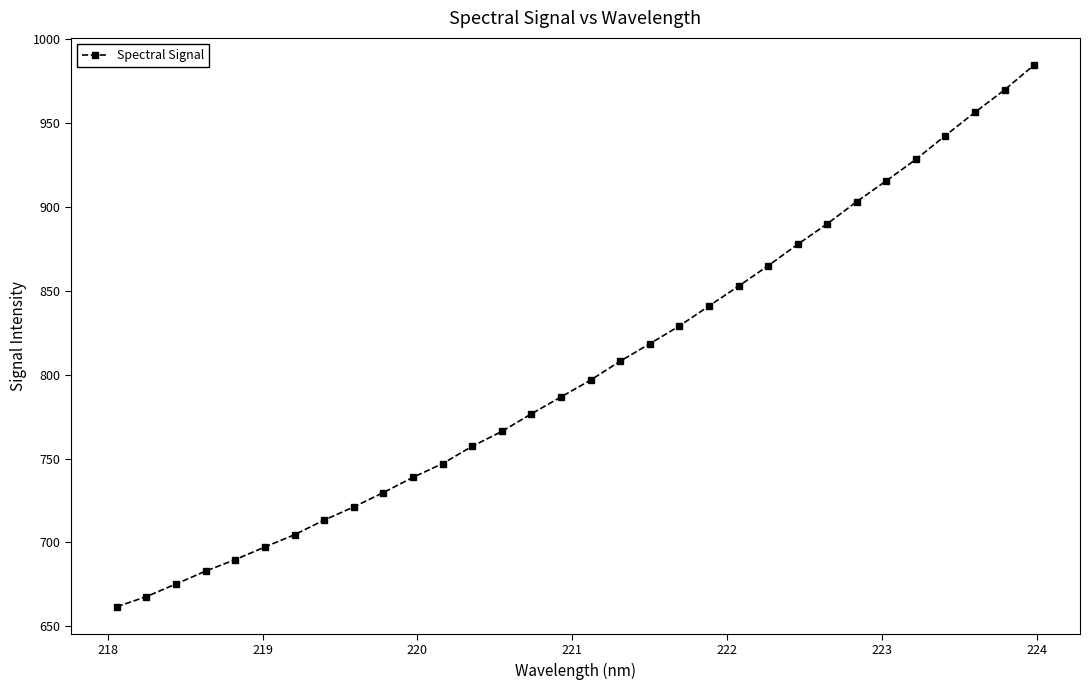

What is the average value?

802.9